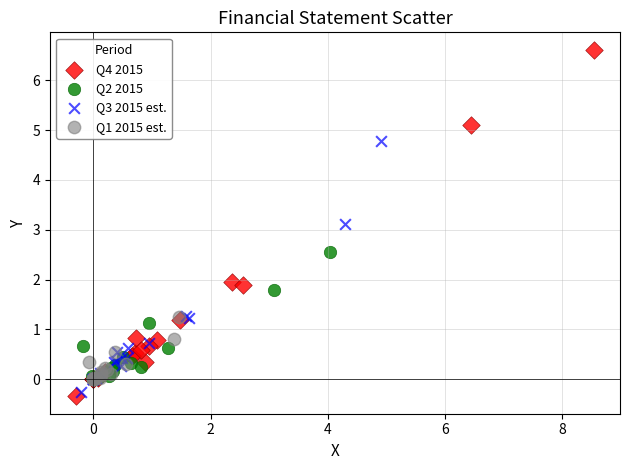

Which series has the largest Y range (max minus min)?

Q4 2015